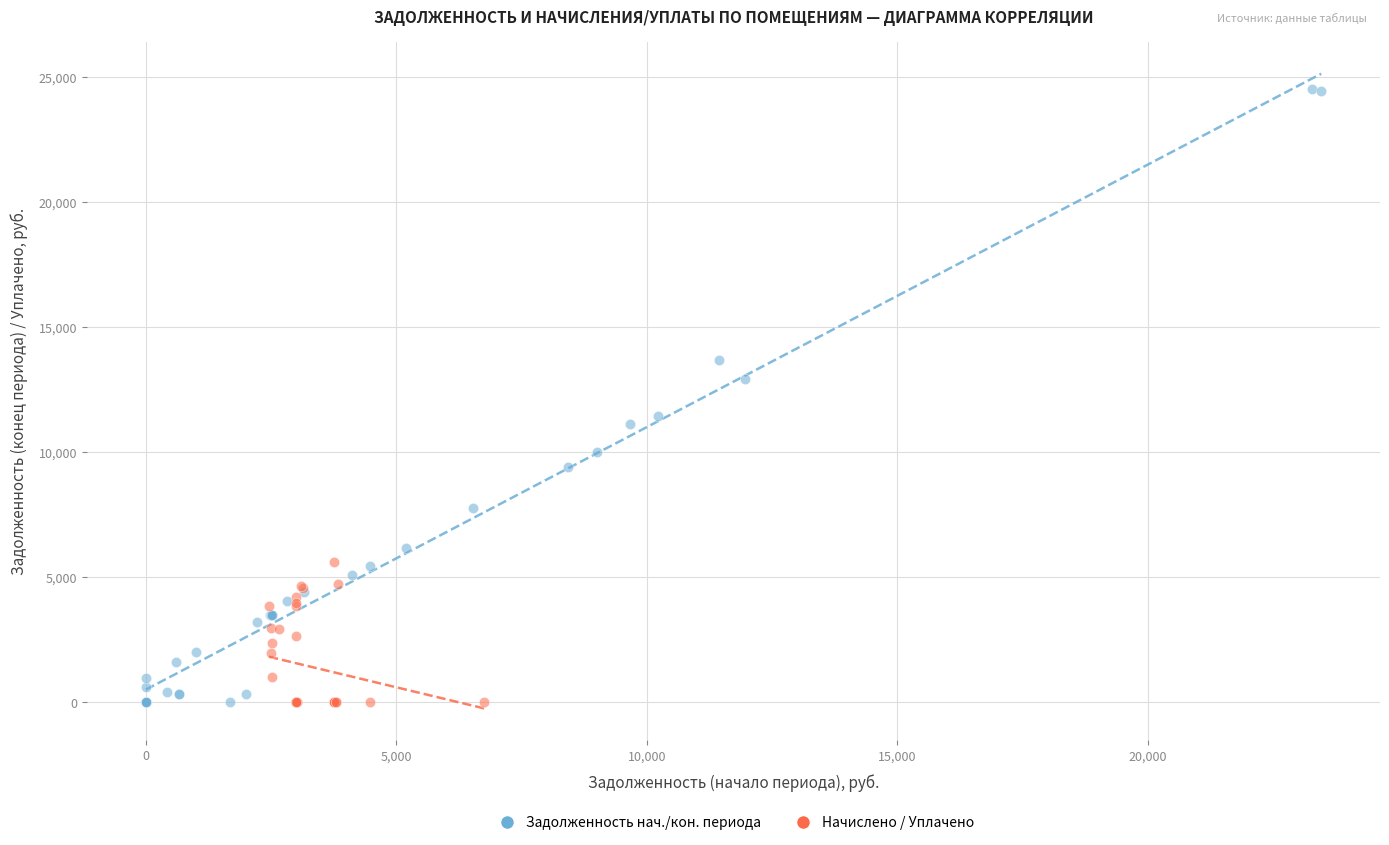

Which series reaches the maximum Y coordinate?

Задолженность нач./кон. периода